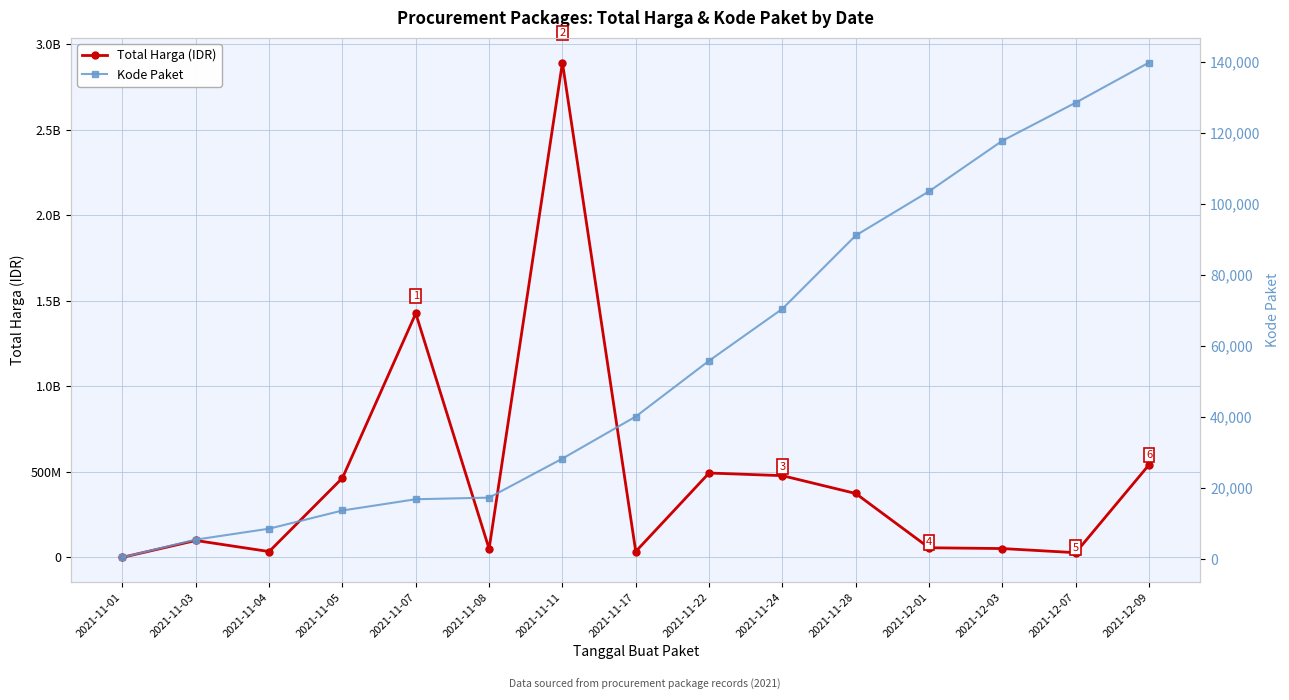

The Kode Paket series shows 40112 at 2021-11-17. True or false?

True